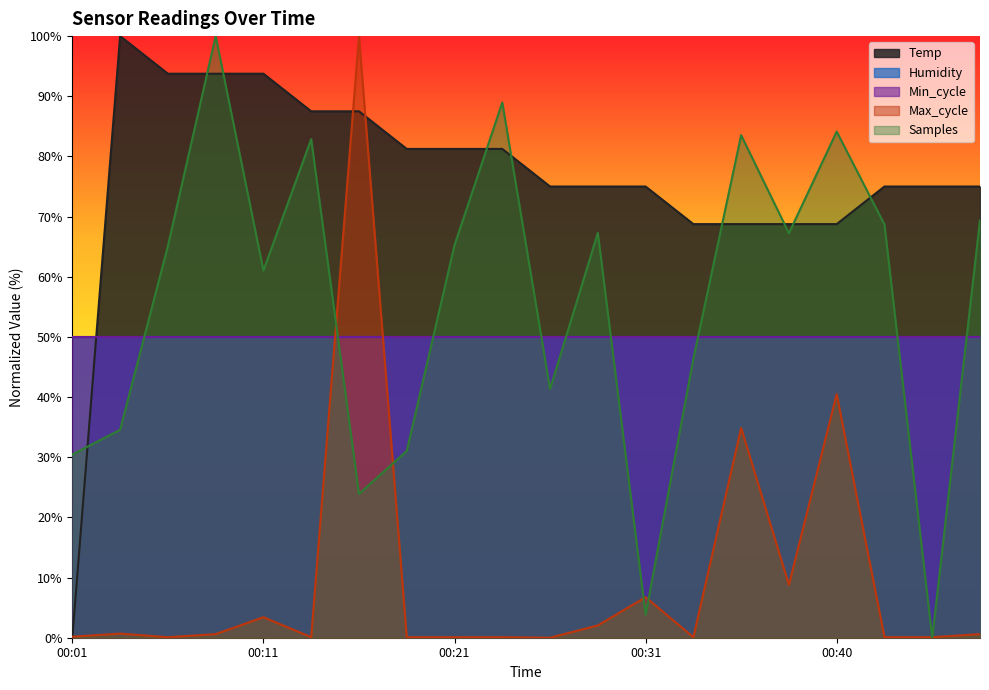

How many lines are shown in the chart?

5